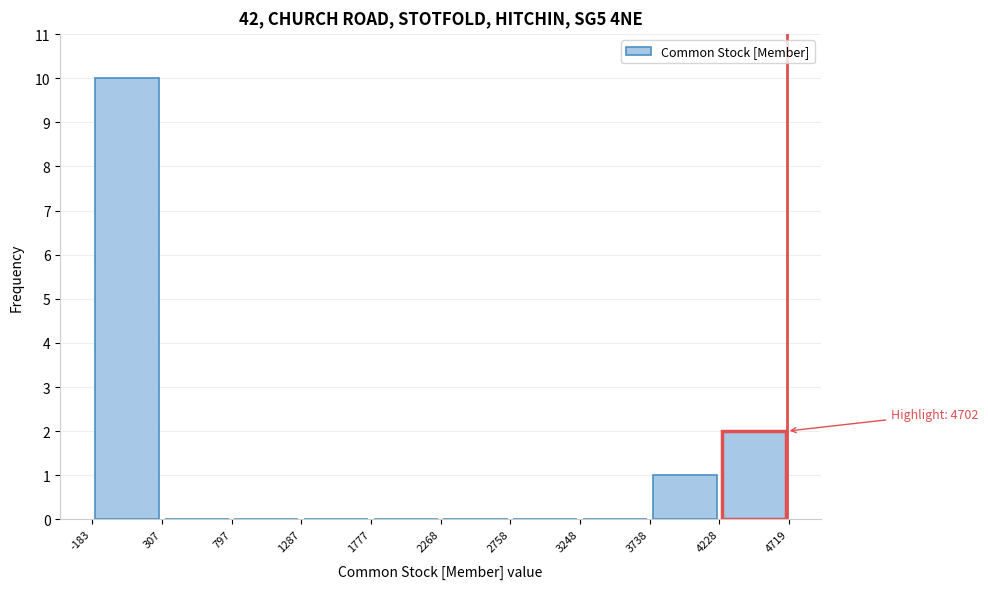

Which range on the x-axis has the tallest bar?

-183 to 307